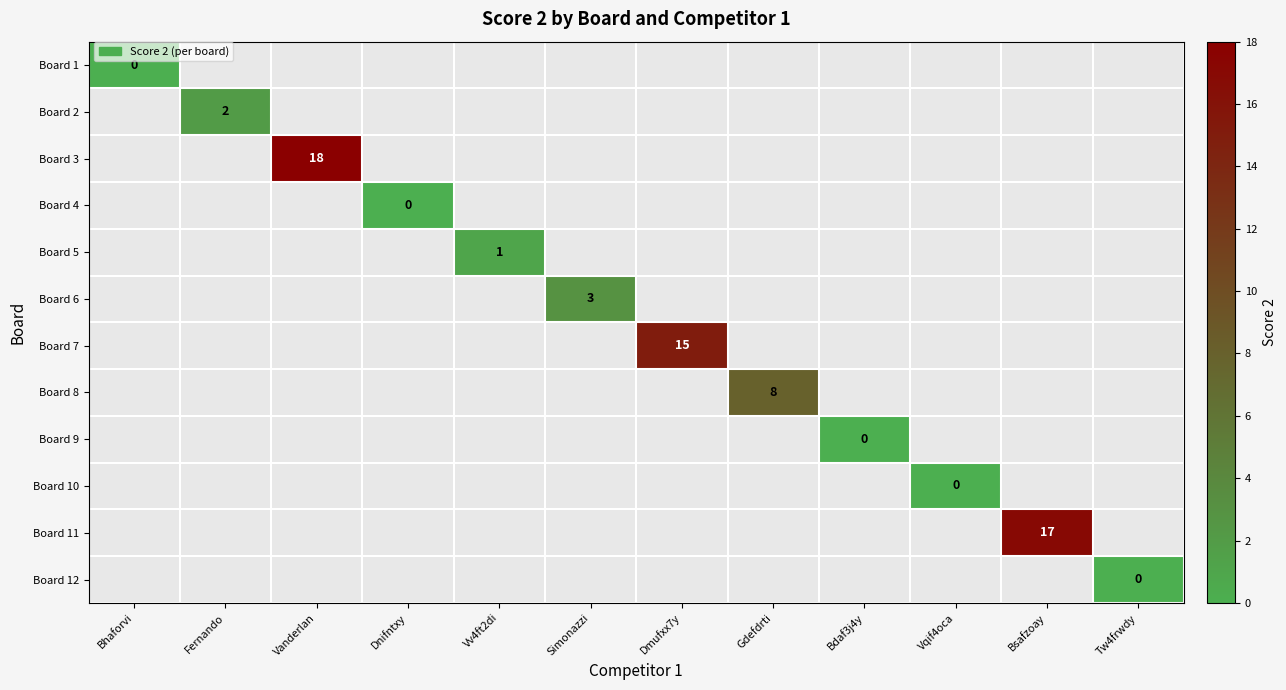

At how many categories does at least one series exceed 3?

4